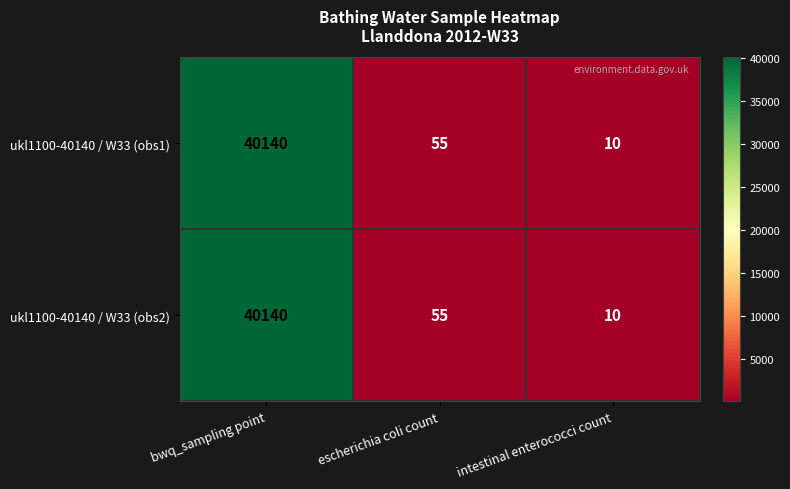

Where is ukl1100-40140 / W33 (obs2) nearest to the value 20075?

escherichia coli count